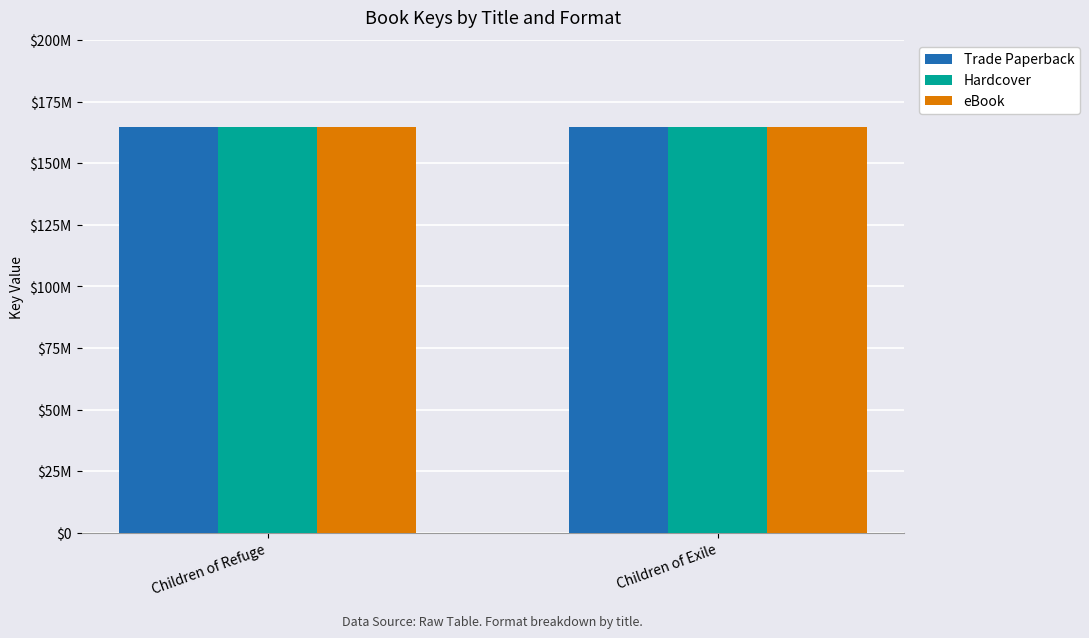

What is the average value of the Hardcover series?

164665454